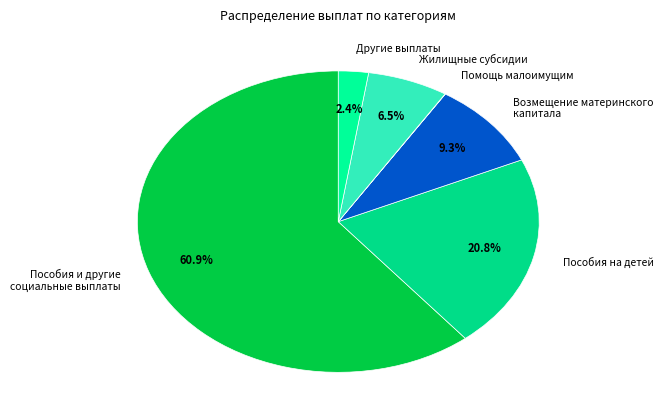

Between Пособия и другие социальные выплаты and Другие выплаты, which is larger?

Пособия и другие социальные выплаты